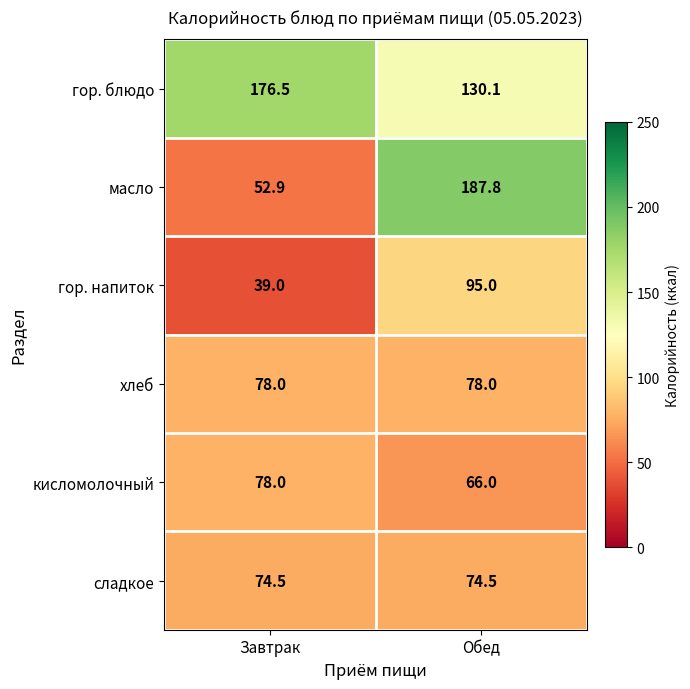

Is it true that гор. блюдо equals 130.1 at Обед?

True